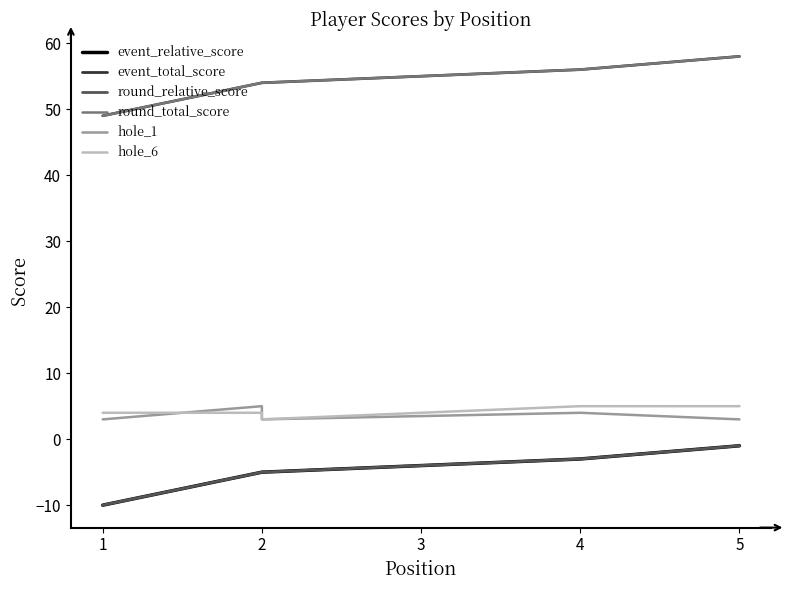

Between 1 and 5, which series saw the biggest shift?

event_relative_score